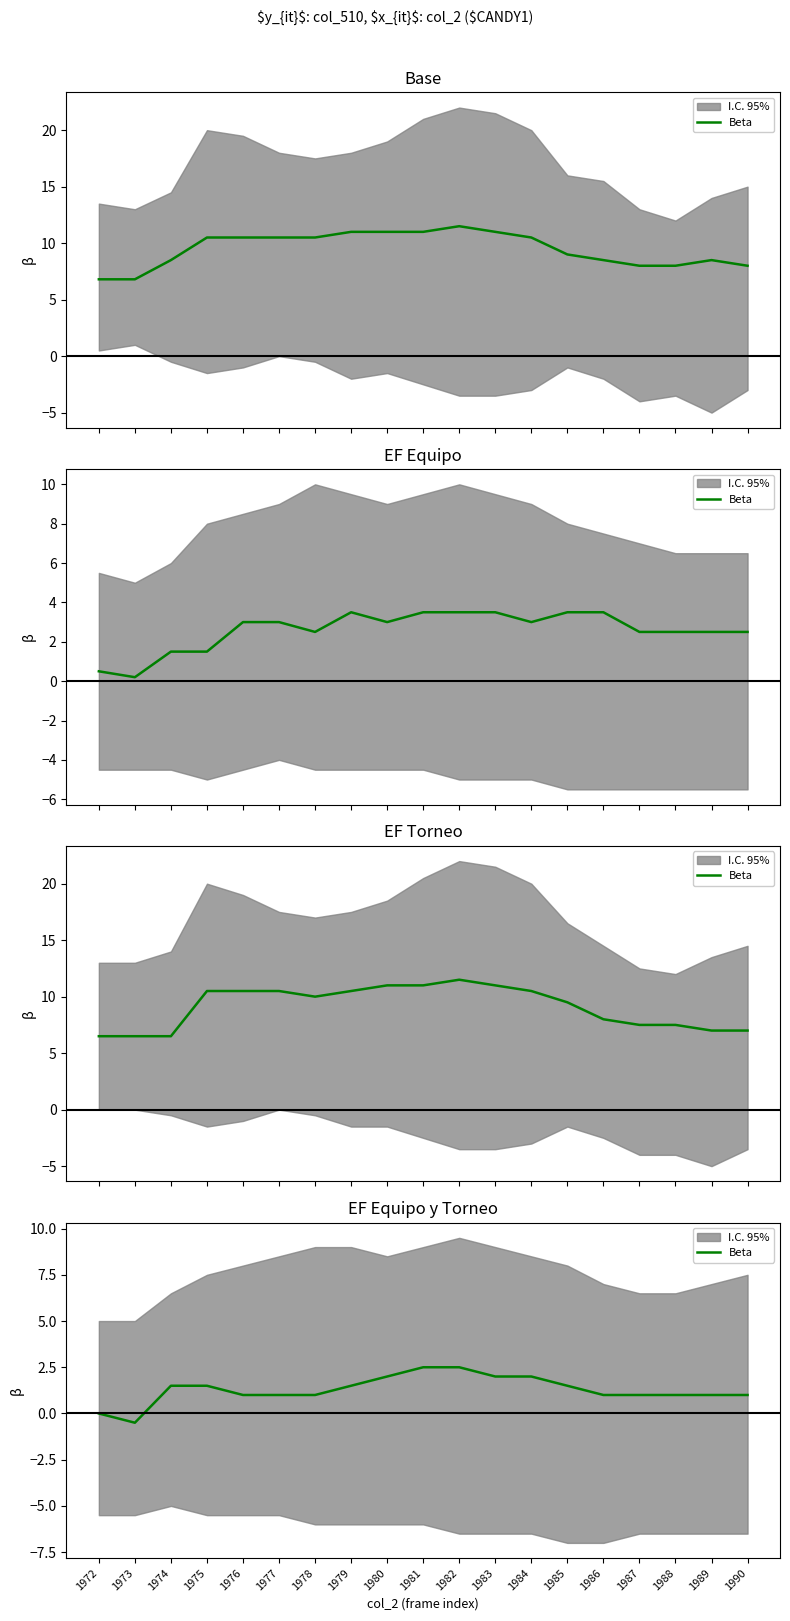

How many data points are less than 1?

2